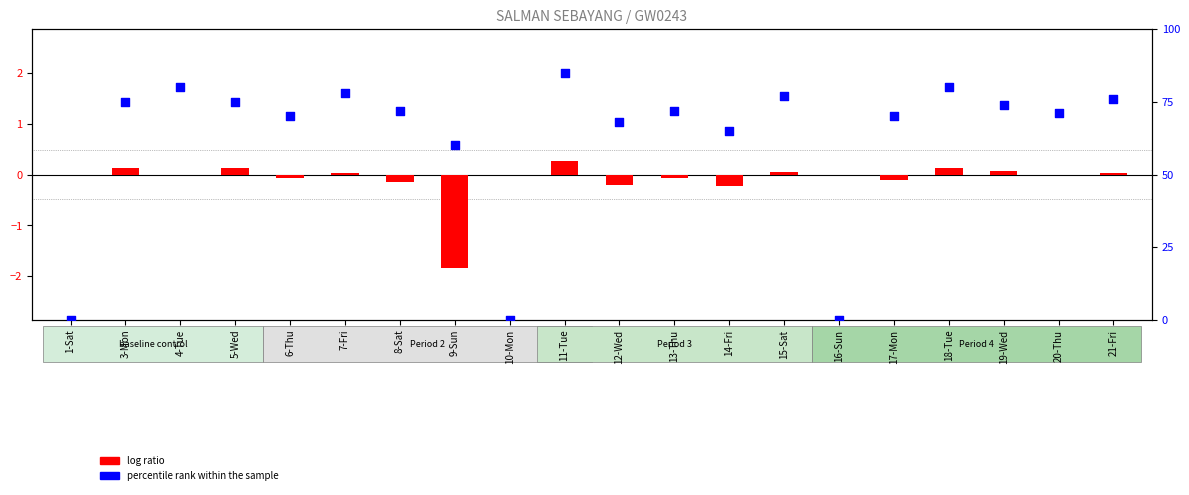

At how many categories does at least one series exceed 80?

1